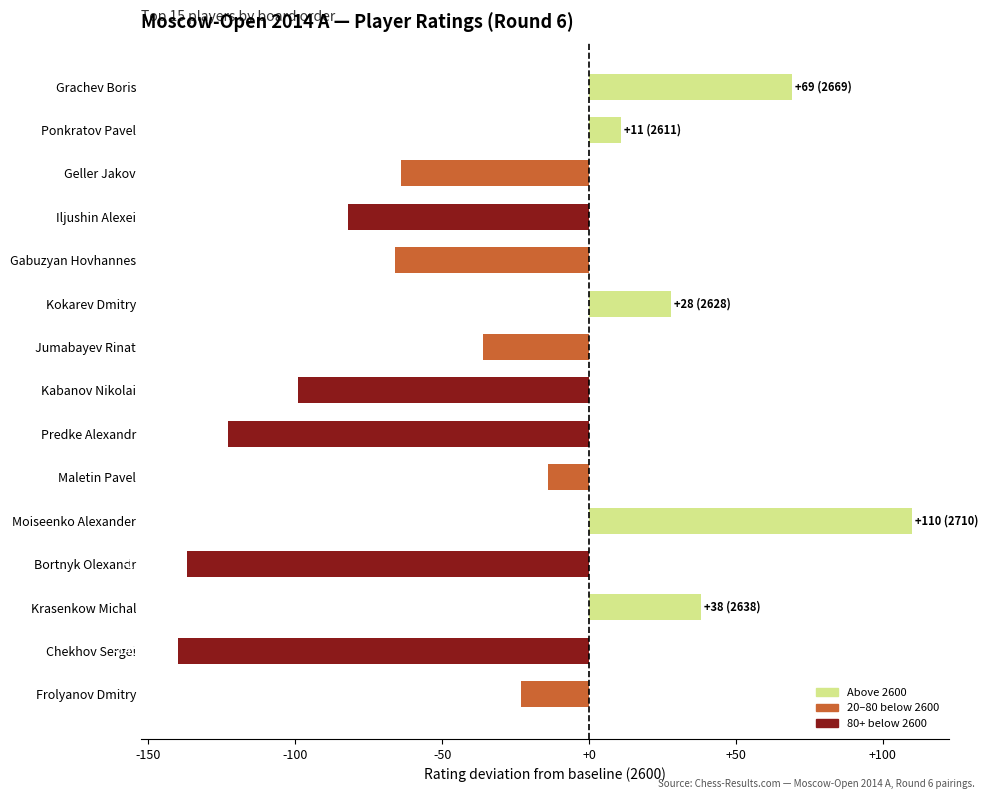

What value does the data have at Moiseenko Alexander, to the nearest 50?

100